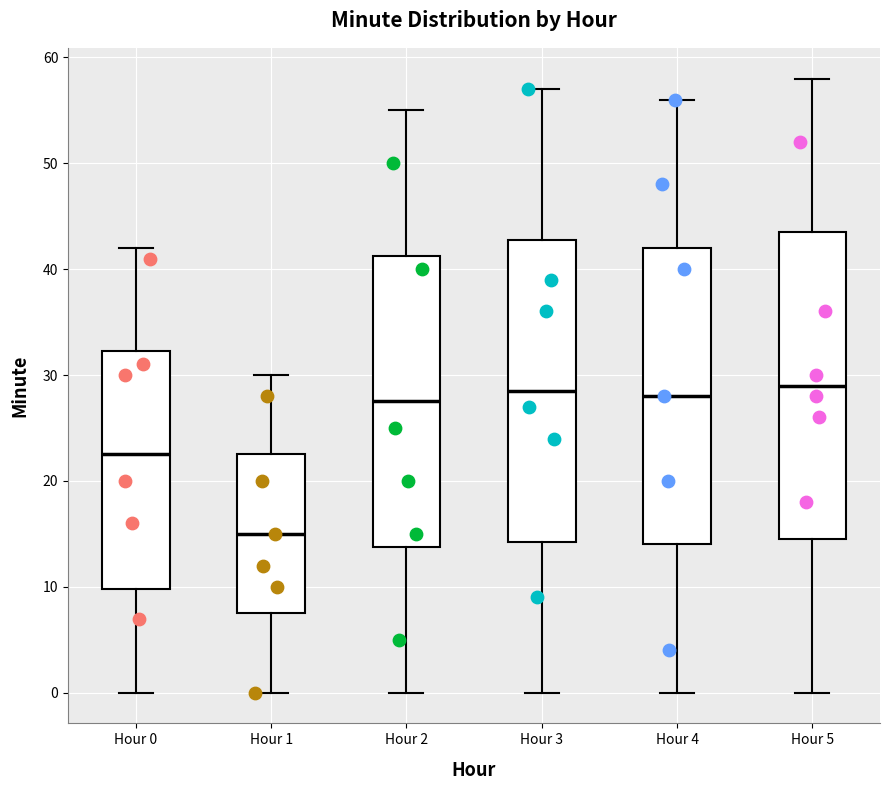

Where does the lower whisker of the box for Hour 0 end on the y-axis? The values are not printed on the chart, so give them approximately, as read against the axis.

0